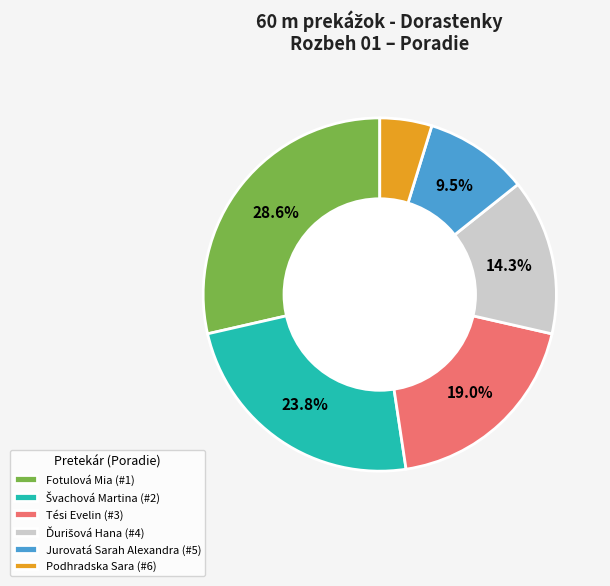

To the nearest percent, what percentage of the pie is Tési Evelin?

19%